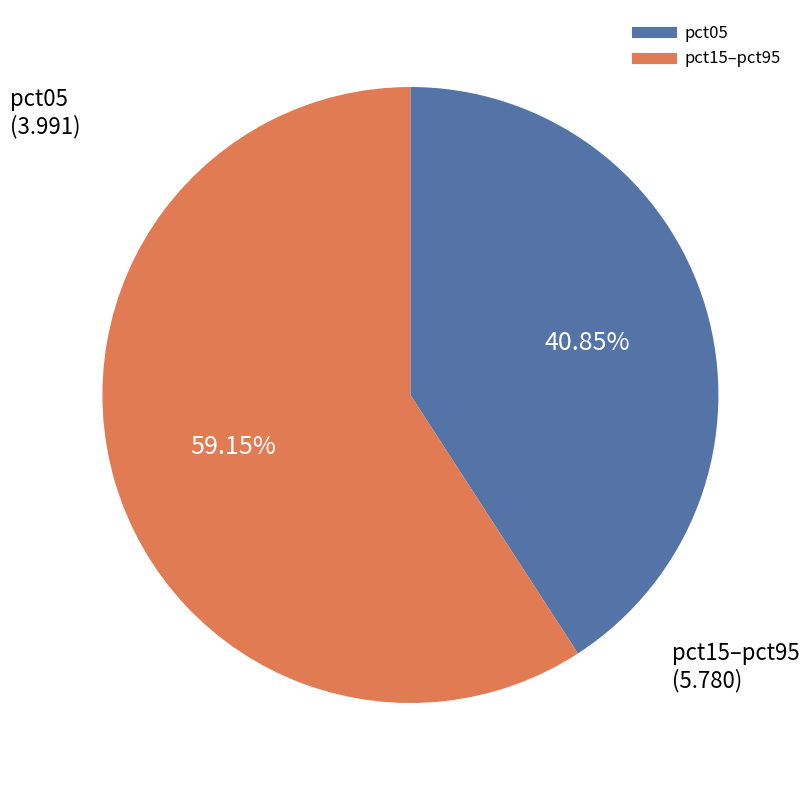

Does any single category account for the majority?

Yes